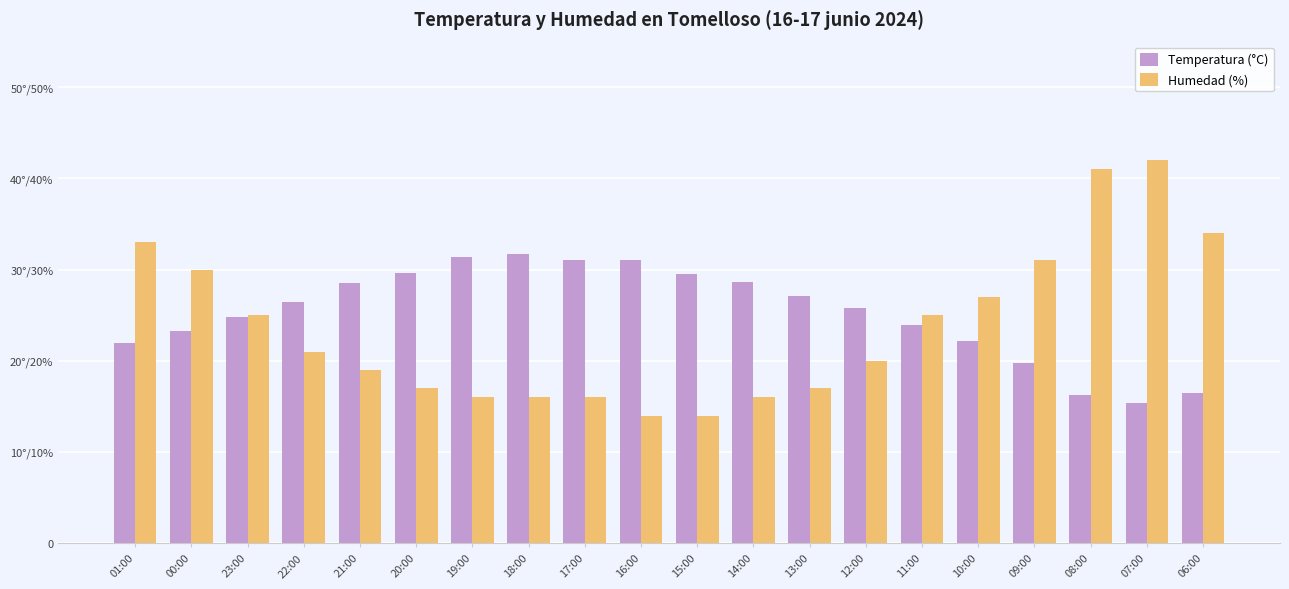

Are the bars horizontal?

No